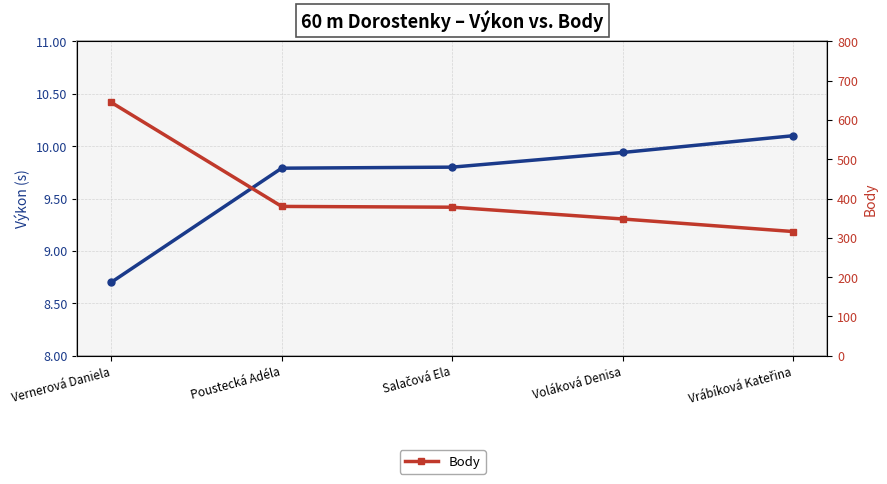

Count the number of categories in the chart.

5